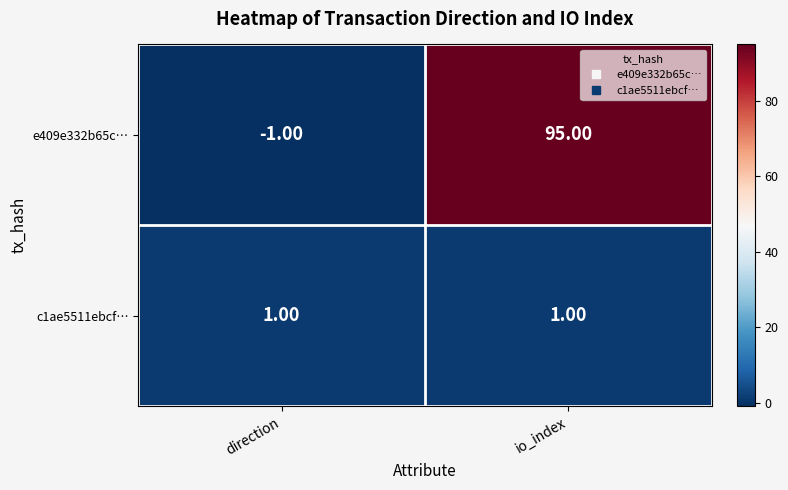

Which series has the largest range (max minus min)?

e409e332b65c…